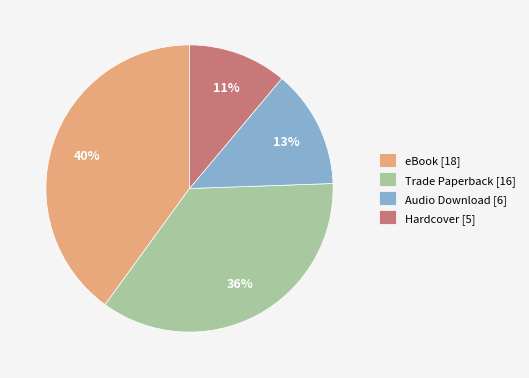

The eBook slice represents 40% of the pie. True or false?

True